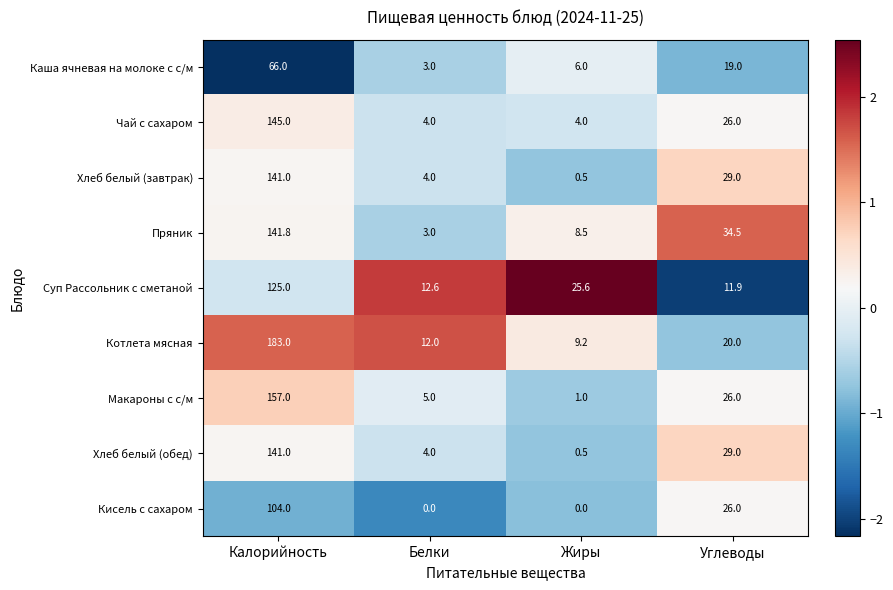

How many values in the Макароны с с/м series are below 26?

2